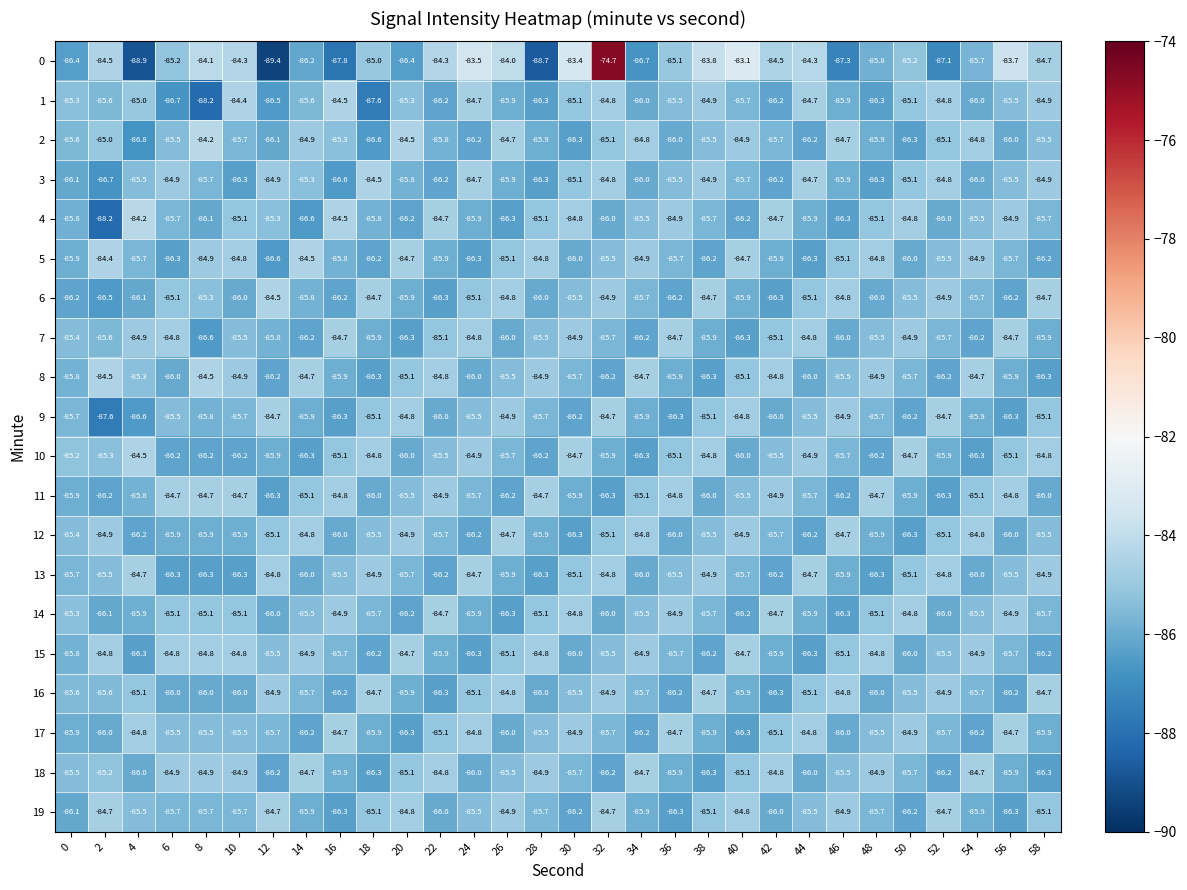

What value does the 9 series have at 24?

-85.5